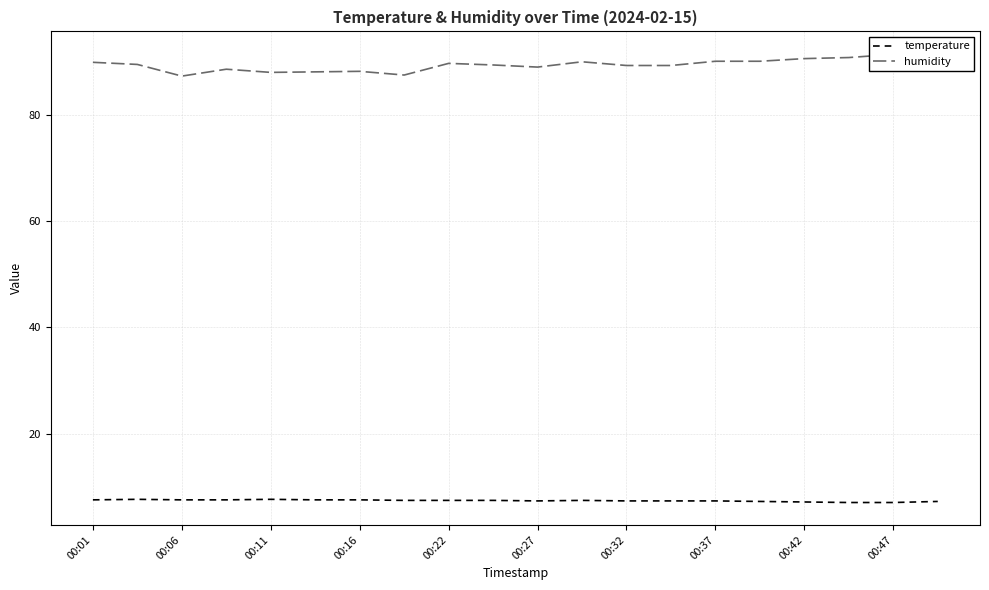

Reading left to right, list all the values displayed in this chart.

temperature: 7.5	7.6	7.5	7.5	7.6	7.5	7.5	7.4	7.4	7.4	7.3	7.4	7.3	7.3	7.3	7.2	7.1	7.0	7.0	7.2
humidity: 90.0	89.6	87.4	88.7	88.1	88.2	88.3	87.6	89.8	89.5	89.1	90.1	89.4	89.4	90.2	90.2	90.7	90.9	91.5	91.6